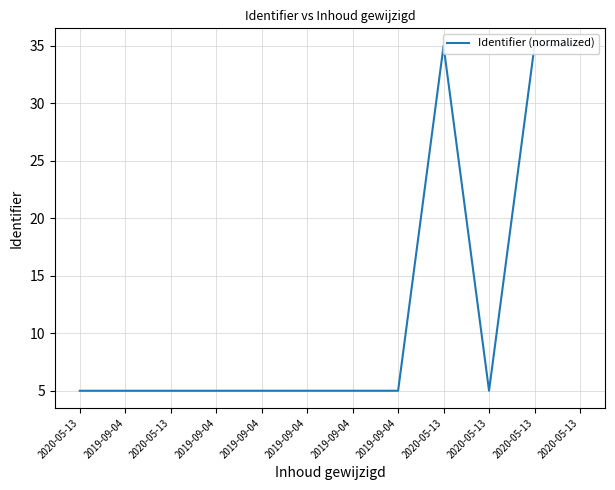

What is the value of the 12th point from the left?

5.0